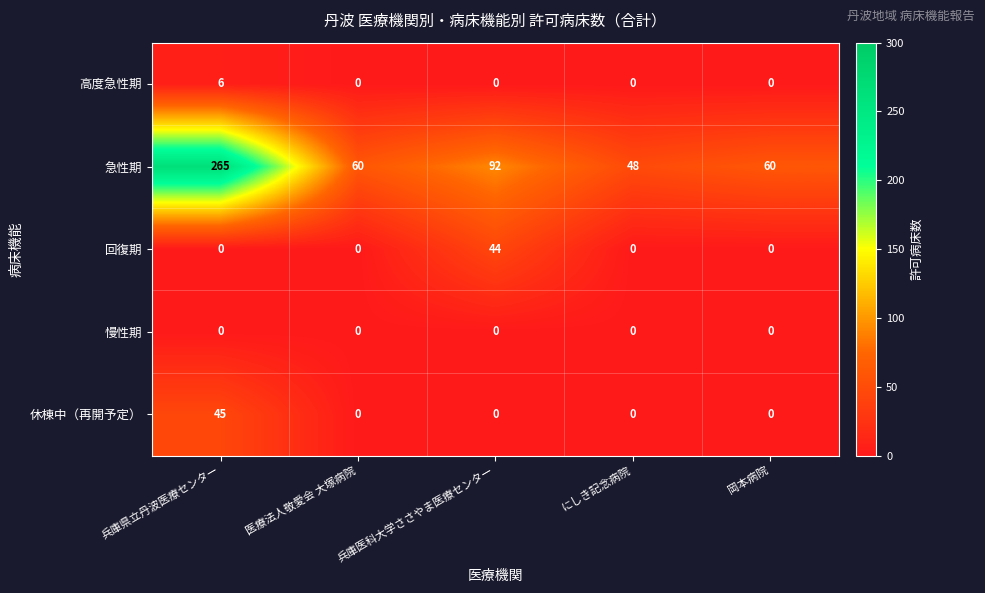

At how many categories does at least one series exceed 36?

5